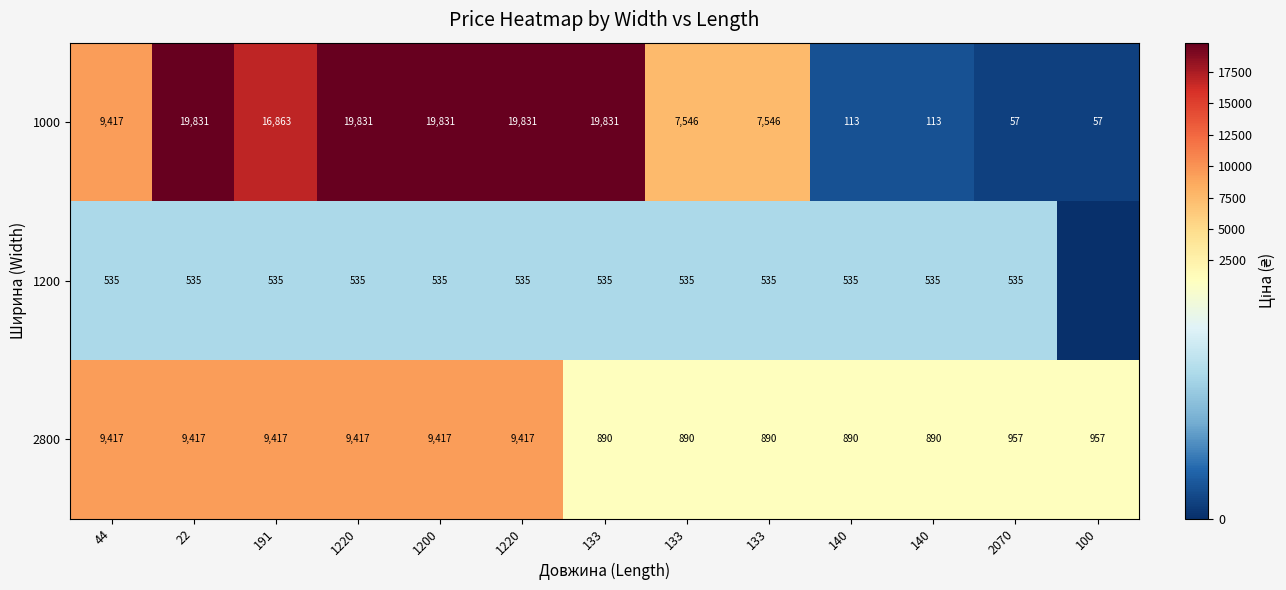

Is it true that 2800 equals 13664.0 at 1220?

False